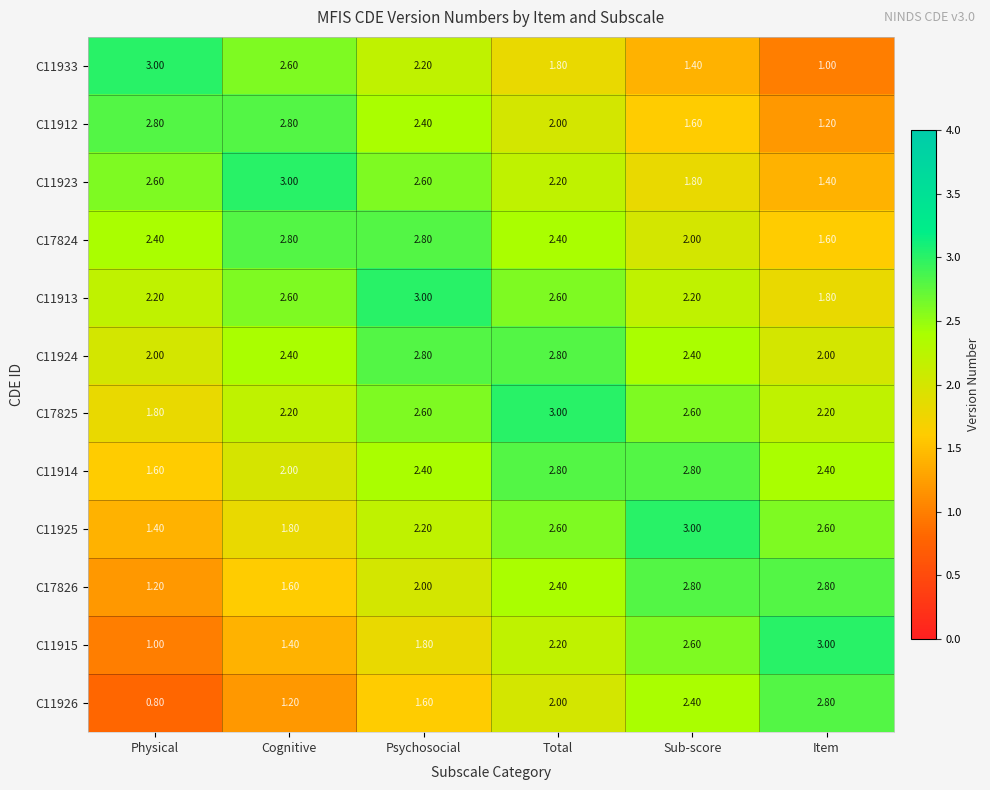

What is the spread (max minus min) of values at Total?

1.2